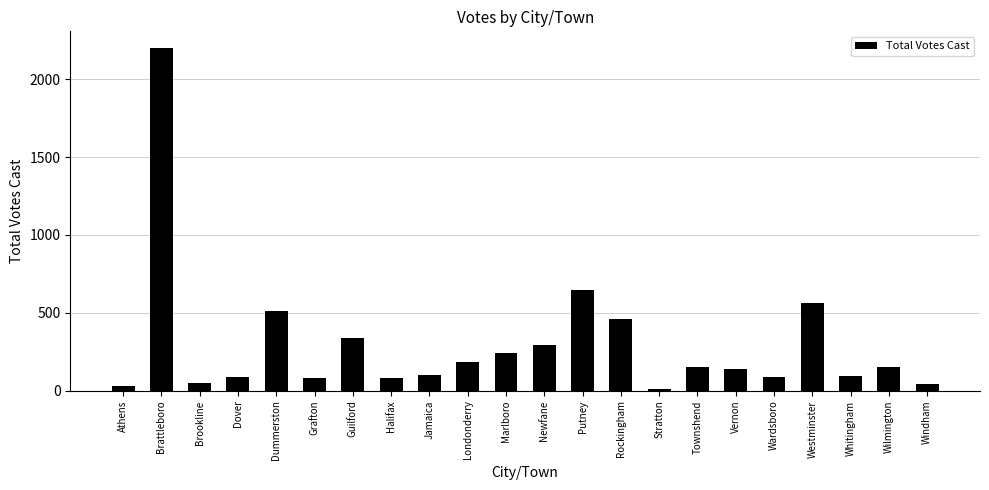

What is the smallest value displayed?

8